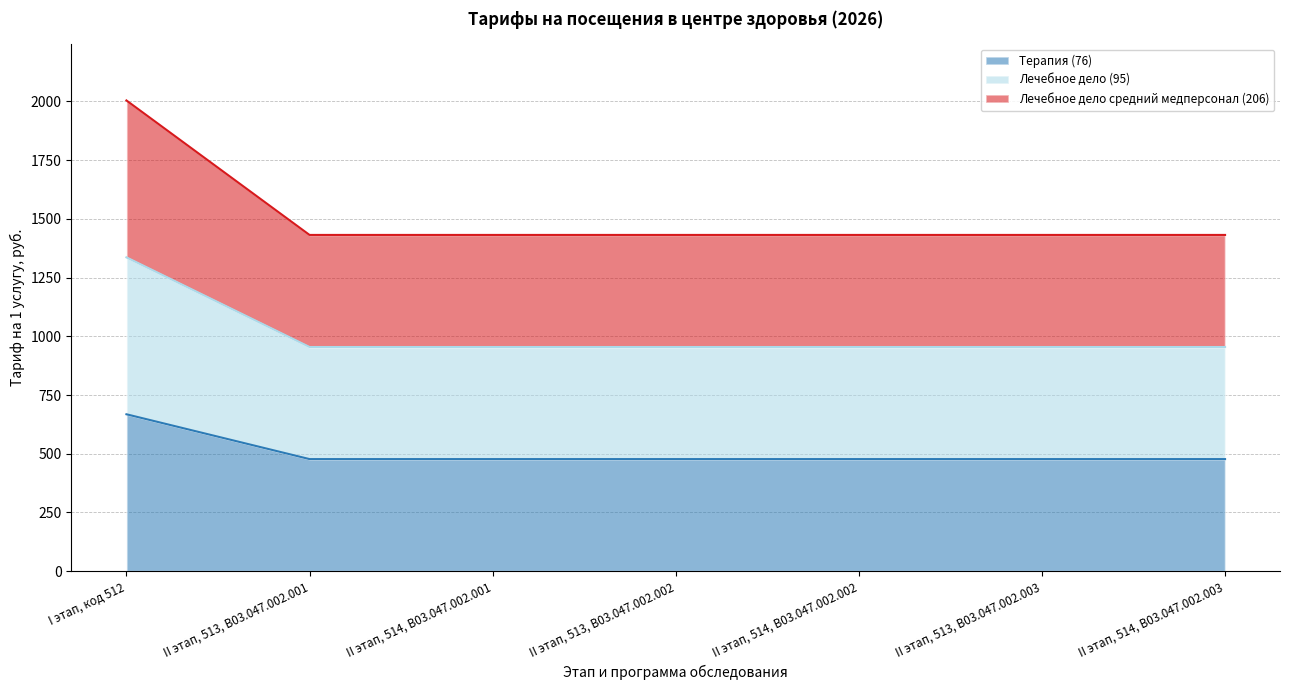

What position from the right is II этап, 514, B03.047.002.001?

5